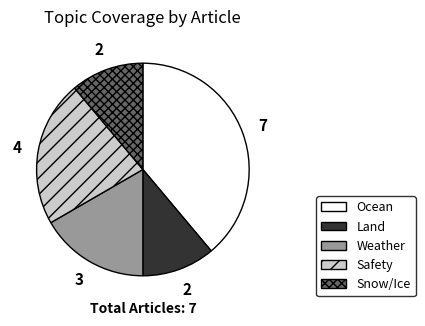

Does any single category account for the majority?

No